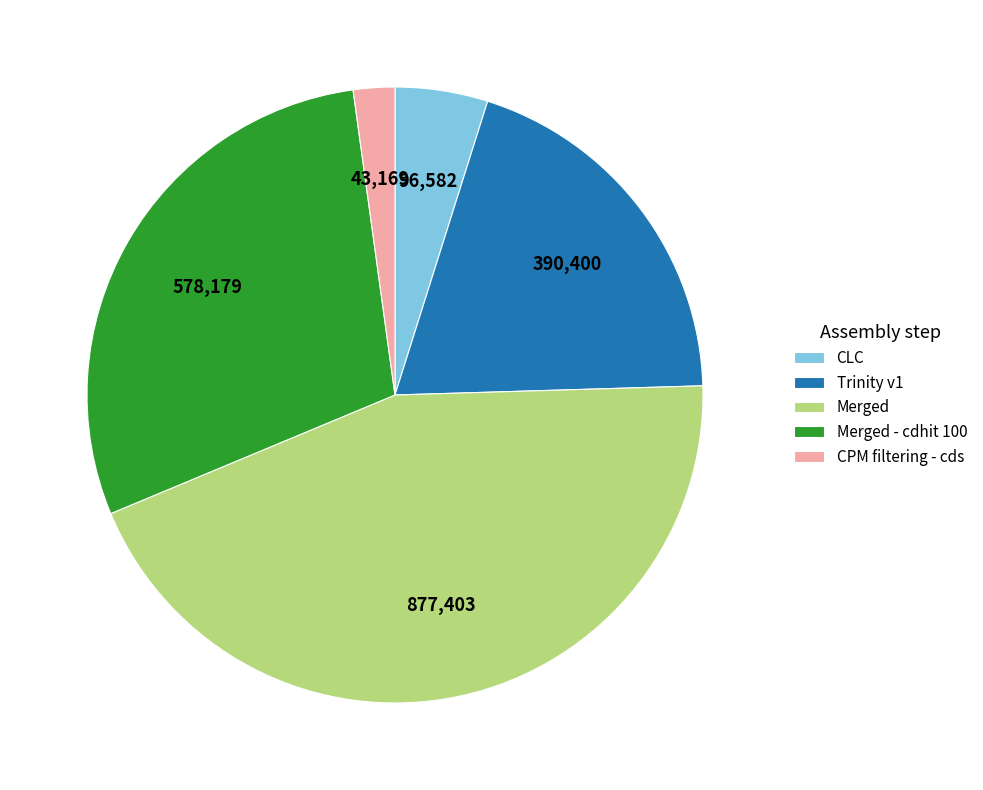

Rank the categories by value from highest to lowest.

Merged, Merged - cdhit 100, Trinity v1, CLC, CPM filtering - cds